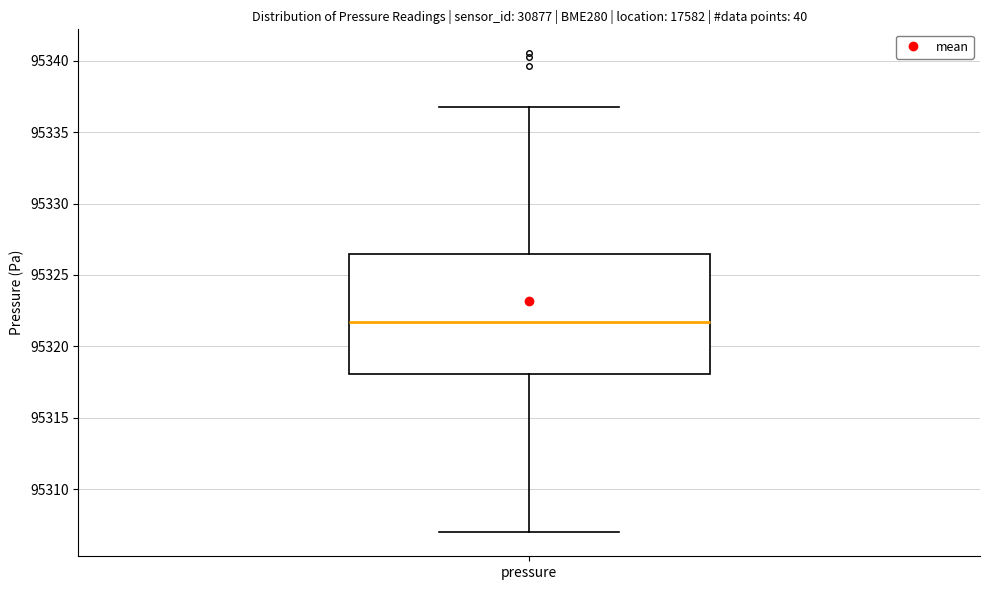

Transcribe this box plot: give where the median line is, the range the box spans, and where the two whiskers end, as read against the y-axis. The values are not printed on the chart, so give them approximately, as read against the axis.

median 95321.5, box 95318.0 to 95326.5, whiskers 95307.0 to 95337.0